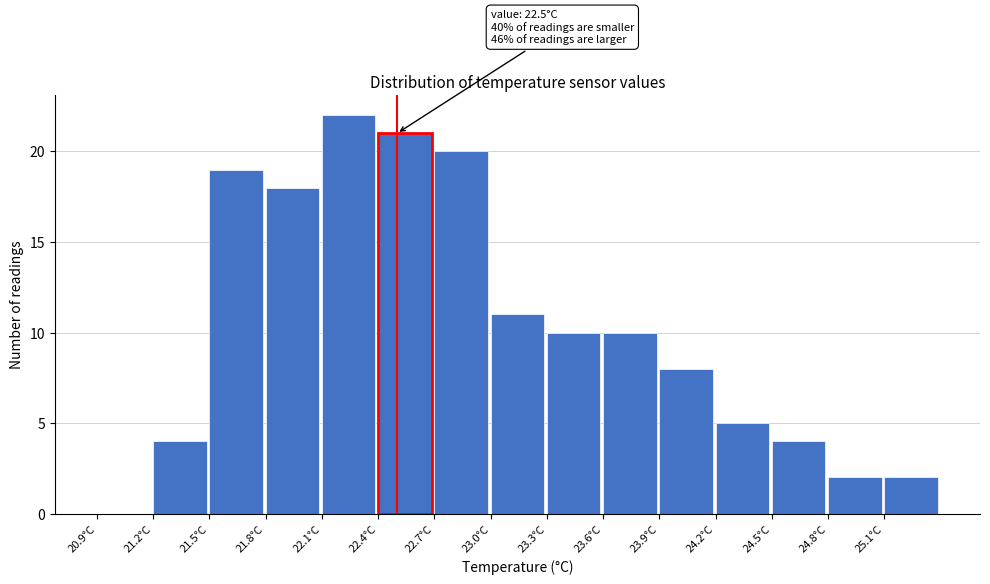

Which range on the x-axis has the tallest bar?

22.1 to 22.4